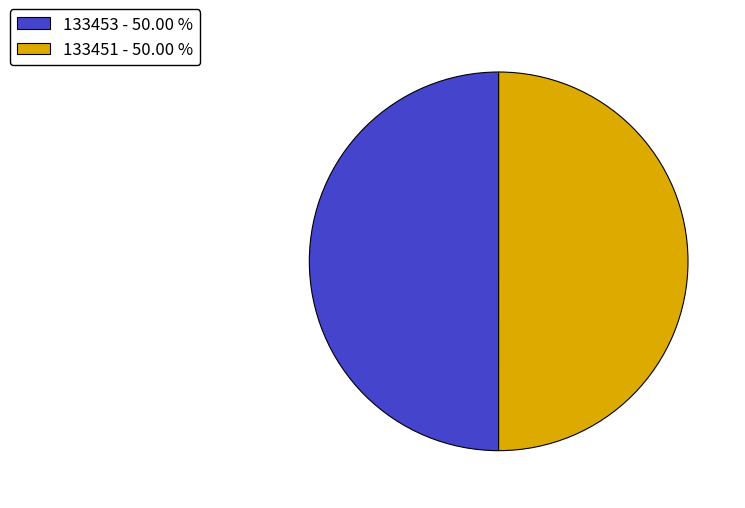

Do 133451 - 50.00 % and 133453 - 50.00 % together represent more than half of the pie?

Yes